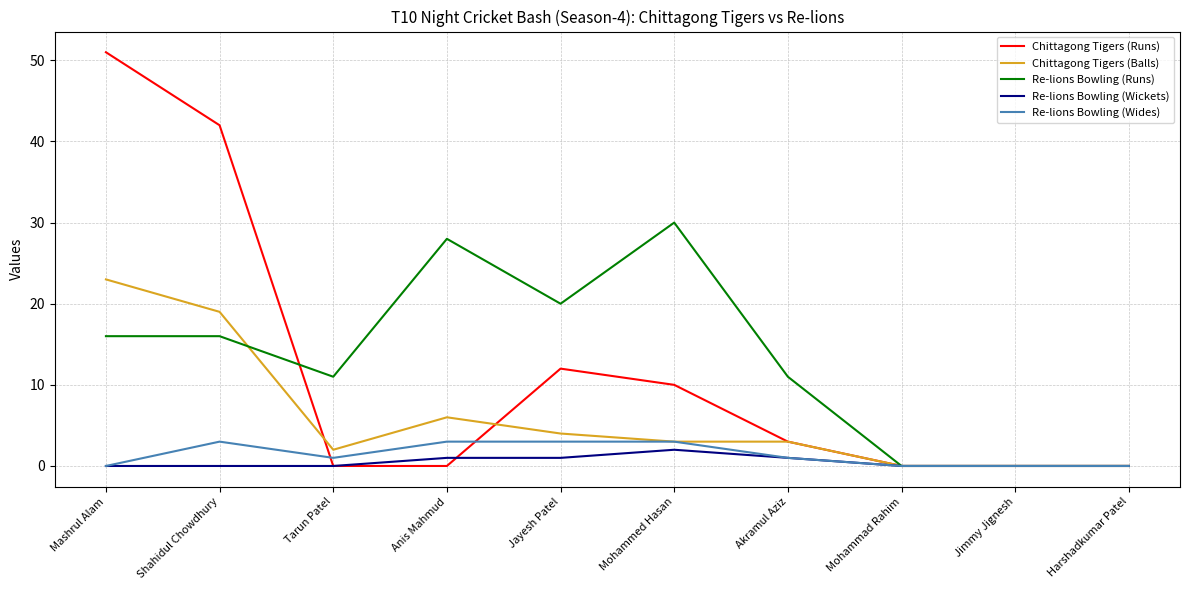

Which series changed the most between Anis Mahmud and Harshadkumar Patel?

Re-lions Bowling (Runs)